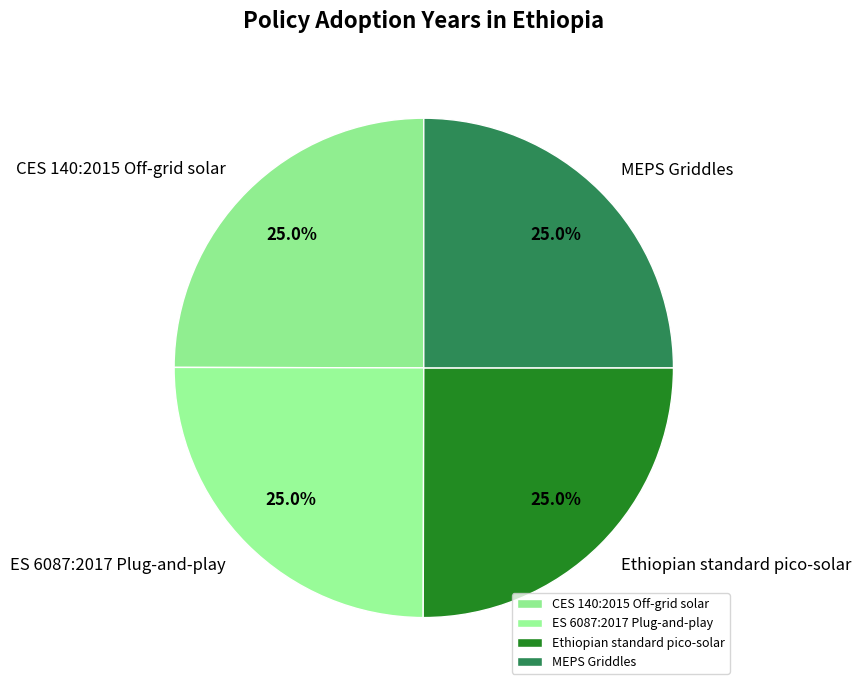

What portion of the pie excludes MEPS Griddles?

75.0%